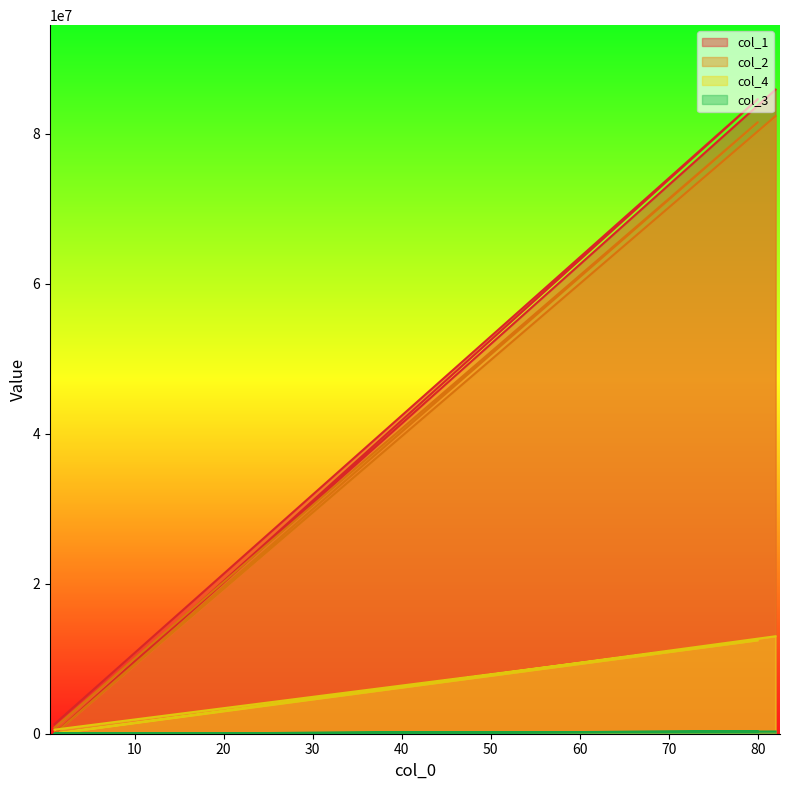

How many data points in col_1 are above 84630104?

2